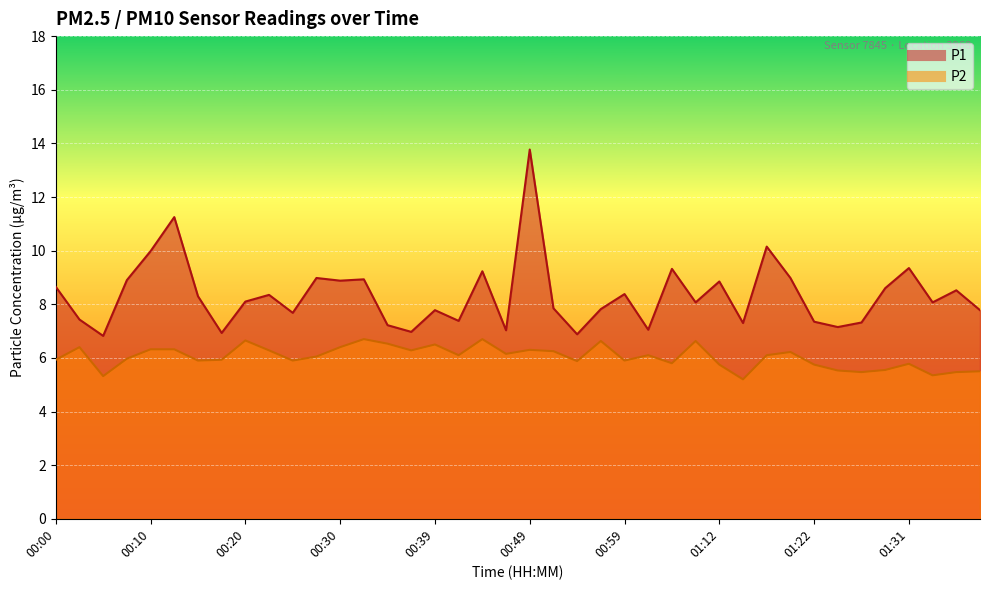

How many distinct data groups are displayed?

2